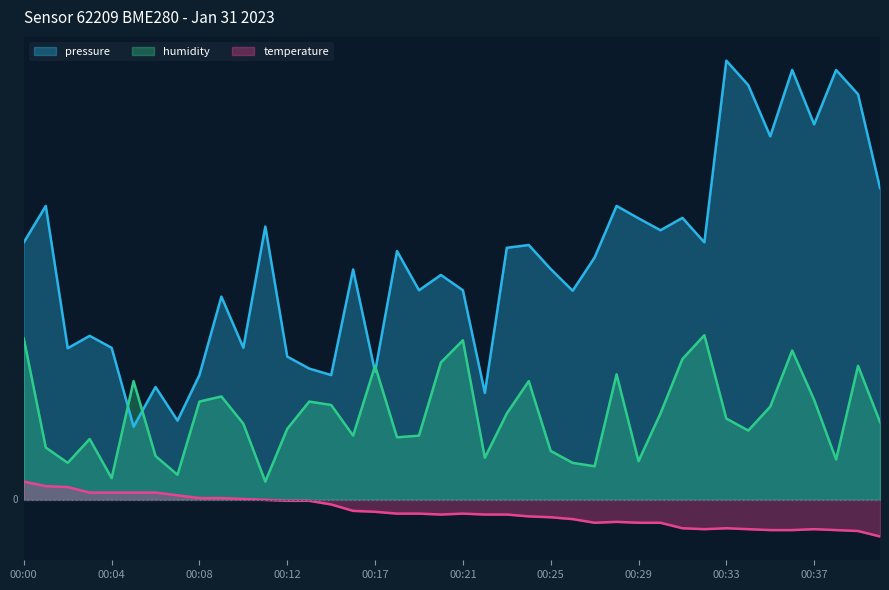

In pressure, how many points are lower than both neighbors (excluding endpoints)?

13